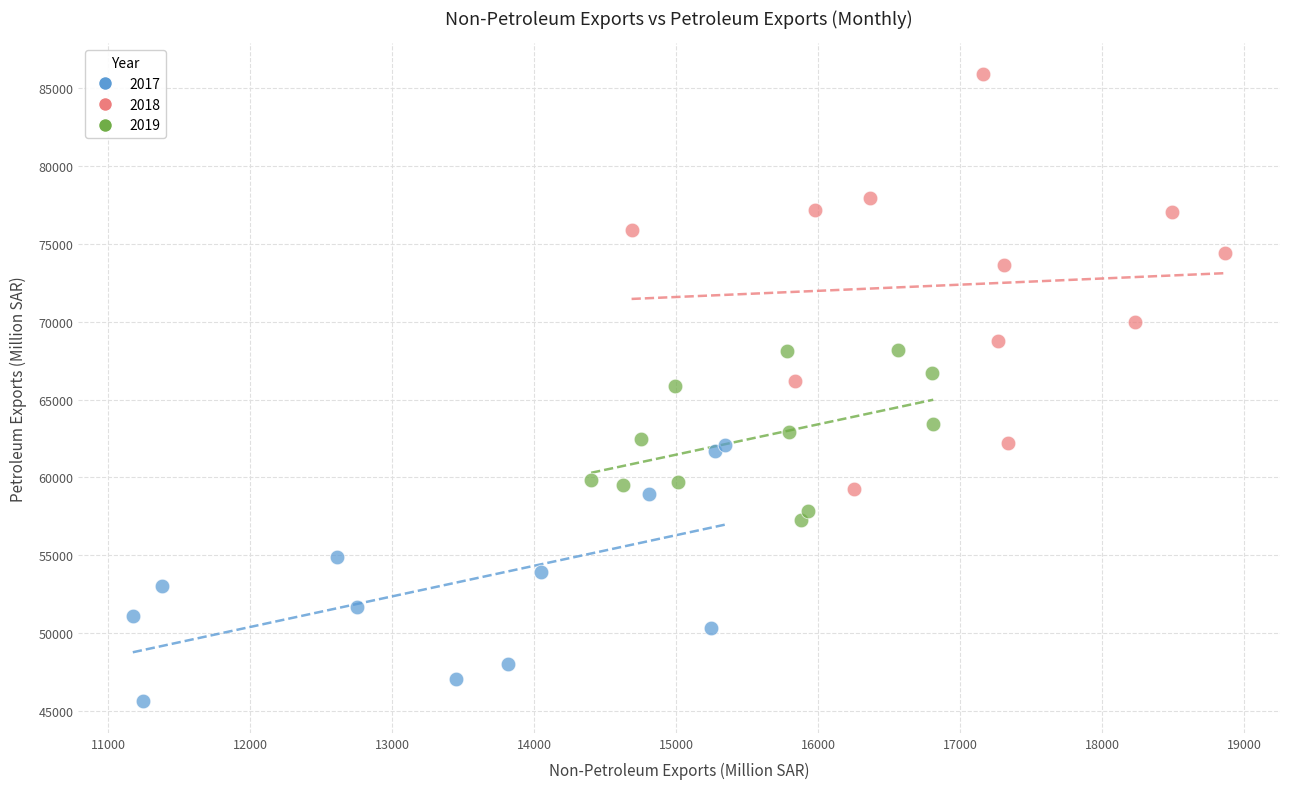

Which series has the largest Y range (max minus min)?

2018